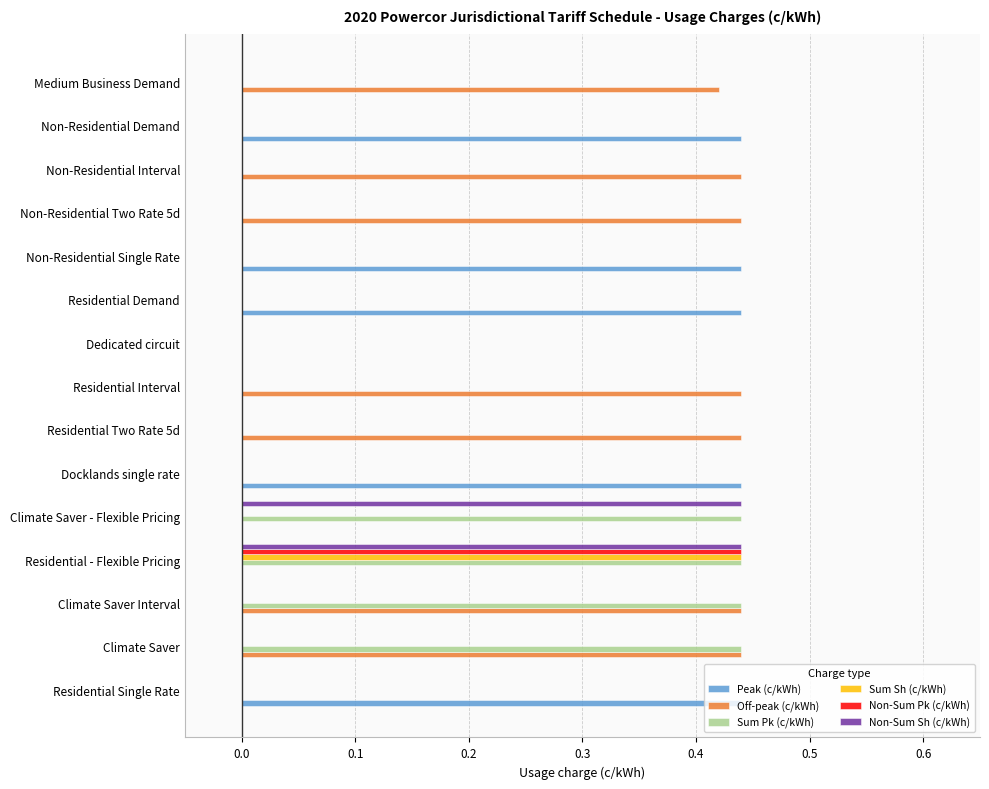

Which series has the largest total across all categories?

Off-peak (c/kWh)